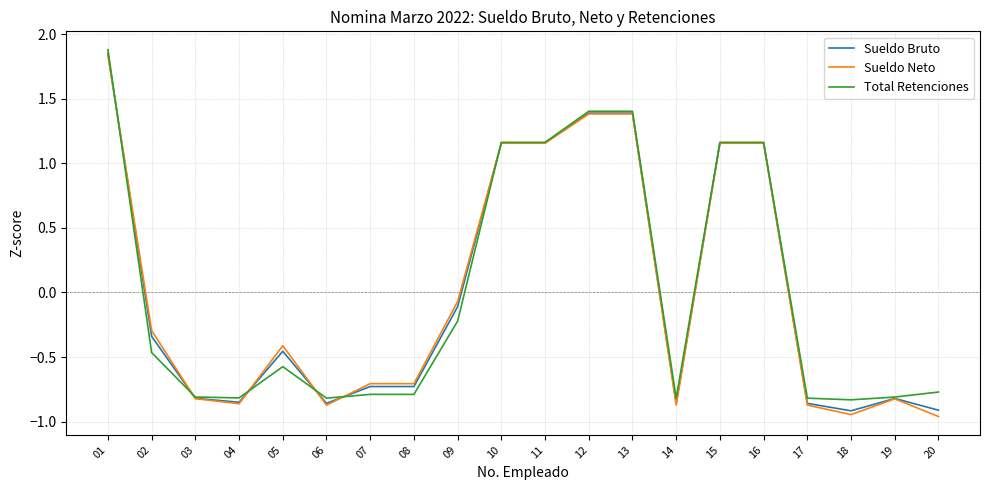

The value of Total Retenciones at 03 is -1.2. True or false?

False